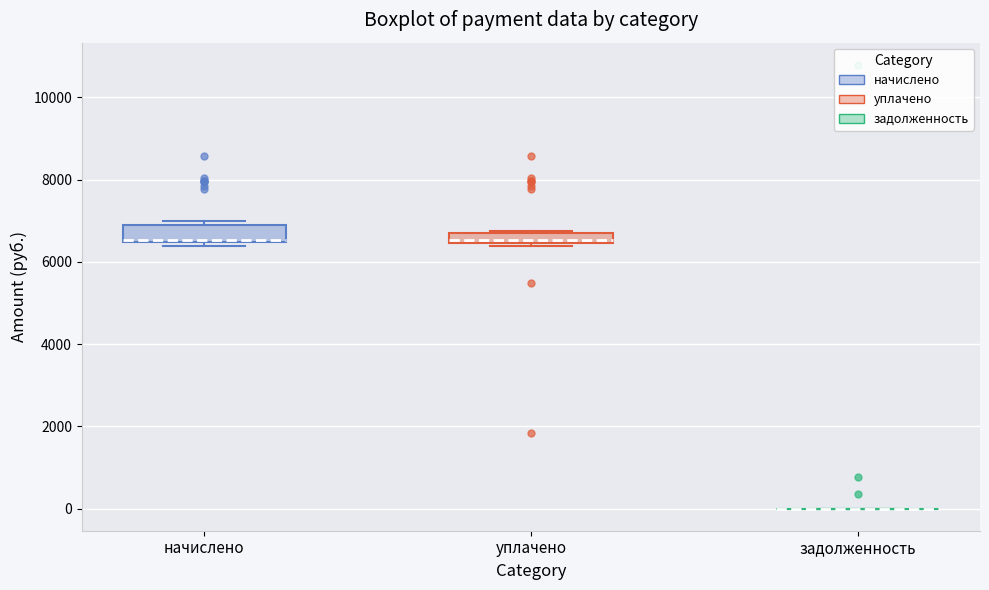

Where is the lower edge of the box for уплачено on the y-axis? The values are not printed on the chart, so give them approximately, as read against the axis.

6400